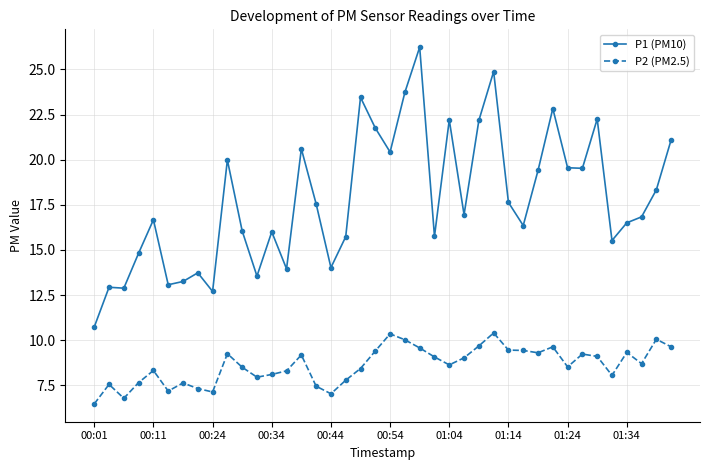

What is the value of the P1 (PM10) point at the 17th from the left?

14.0